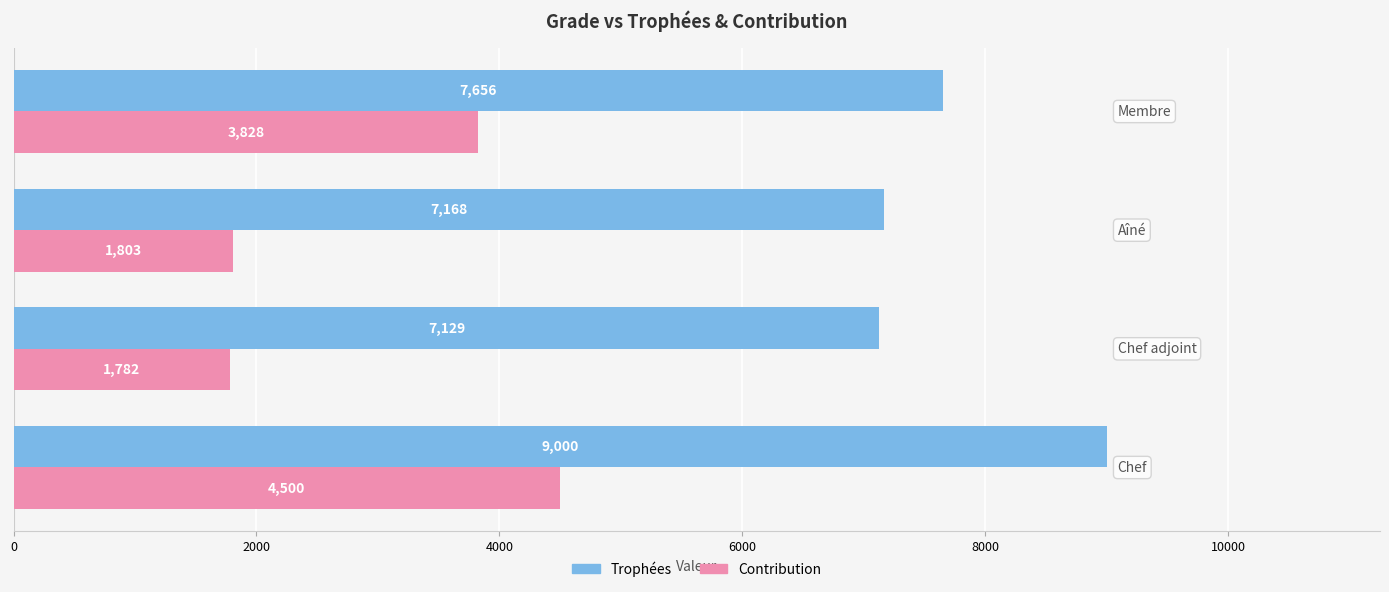

Which series has the widest spread of values?

Contribution